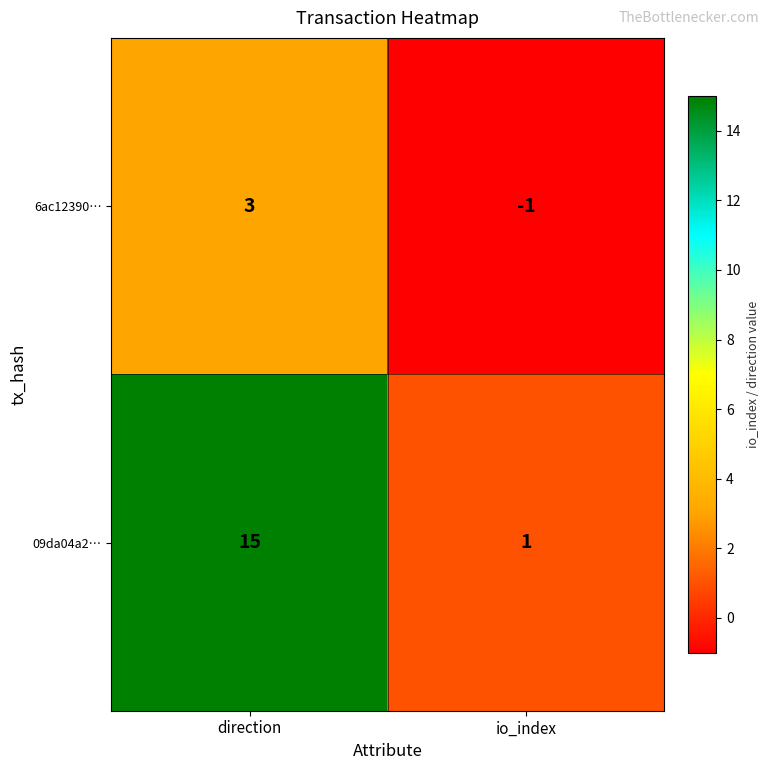

True or false: 6ac12390… has a value of 3 at direction.

True